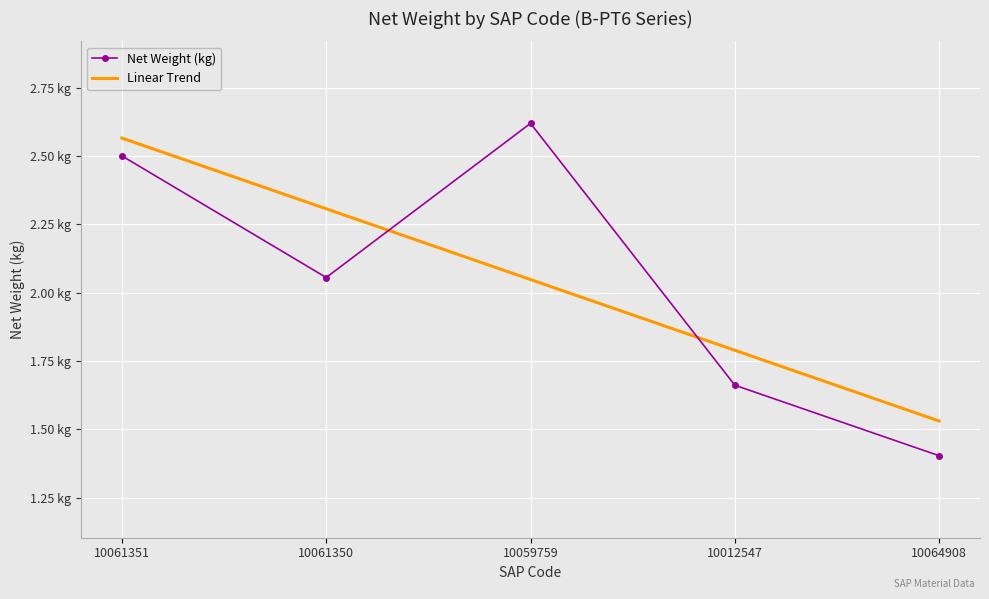

How many lines are shown in the chart?

2